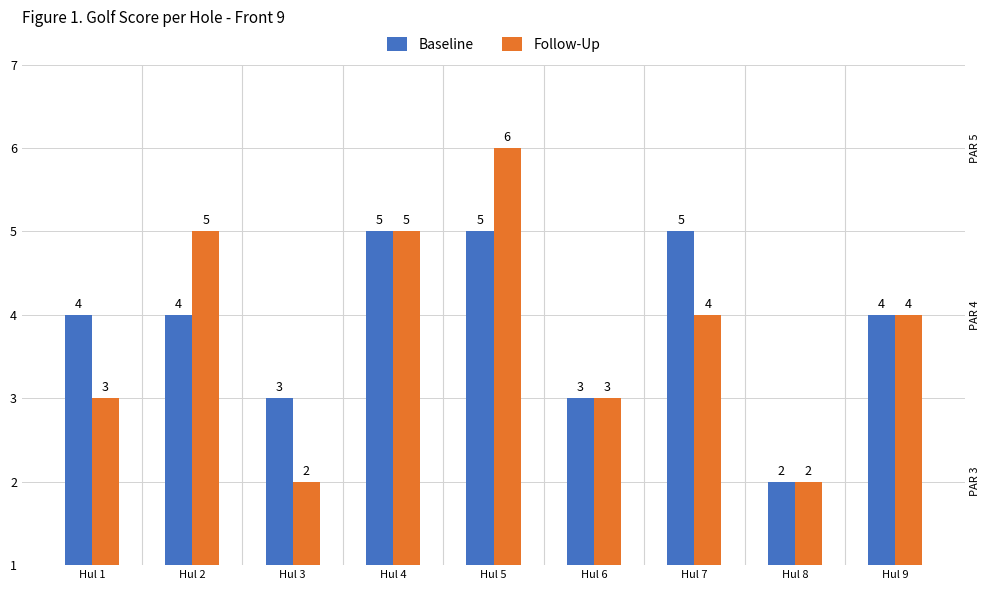

Reading left to right, transcribe all the data shown in this chart.

Baseline: Hul 1=4	Hul 2=4	Hul 3=3	Hul 4=5	Hul 5=5	Hul 6=3	Hul 7=5	Hul 8=2	Hul 9=4
Follow-Up: Hul 1=3	Hul 2=5	Hul 3=2	Hul 4=5	Hul 5=6	Hul 6=3	Hul 7=4	Hul 8=2	Hul 9=4